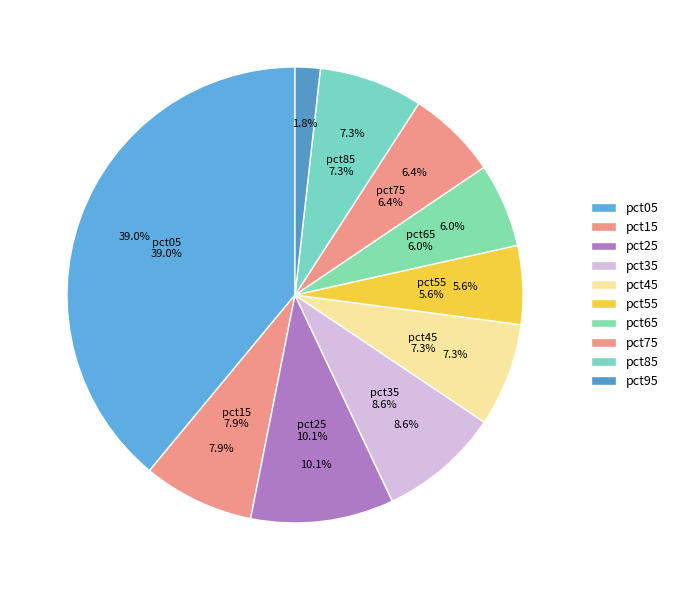

Does pct75 account for over 50% of the chart?

No